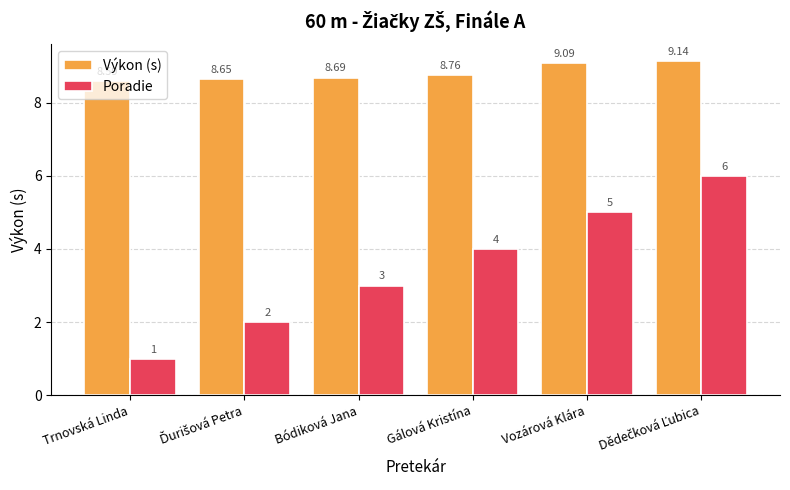

What is the difference between the maximum and minimum values in the Poradie series?

5.0